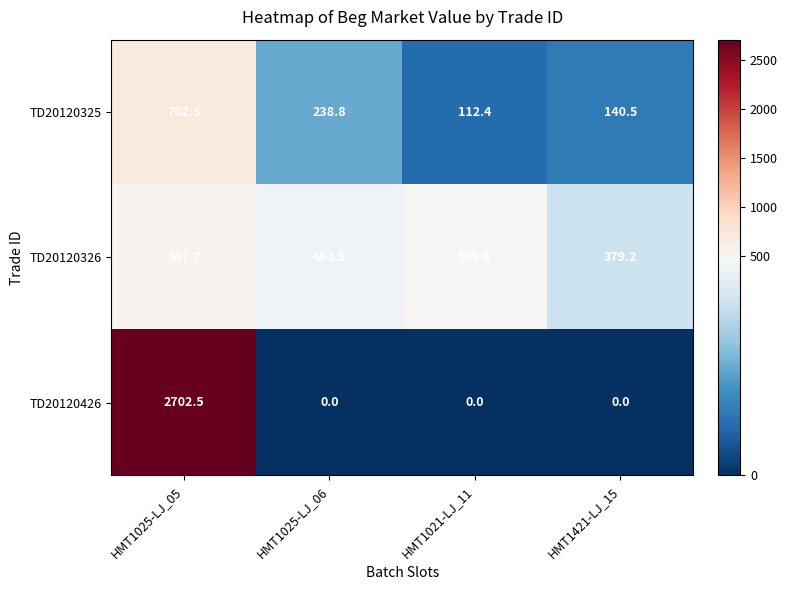

True or false: TD20120426 has a value of 0.0 at HMT1421-LJ_15.

True